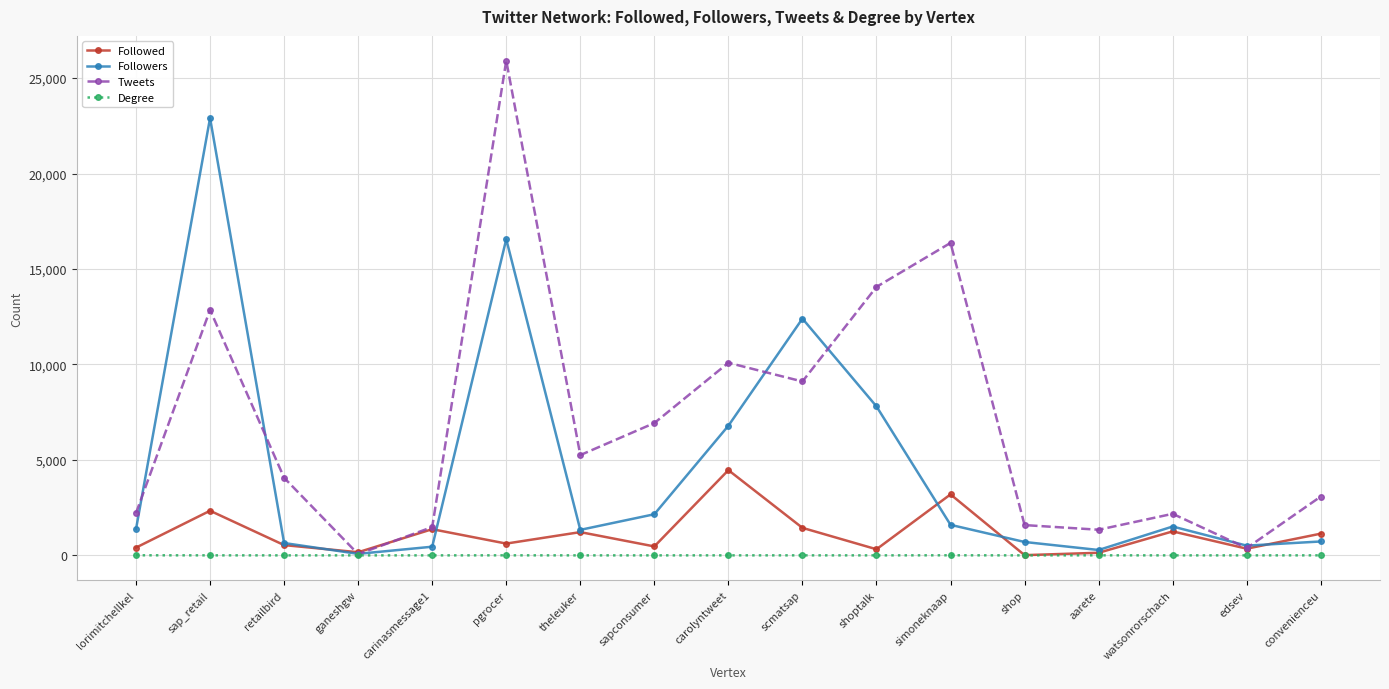

How many interior local valleys does the Followed series have?

6